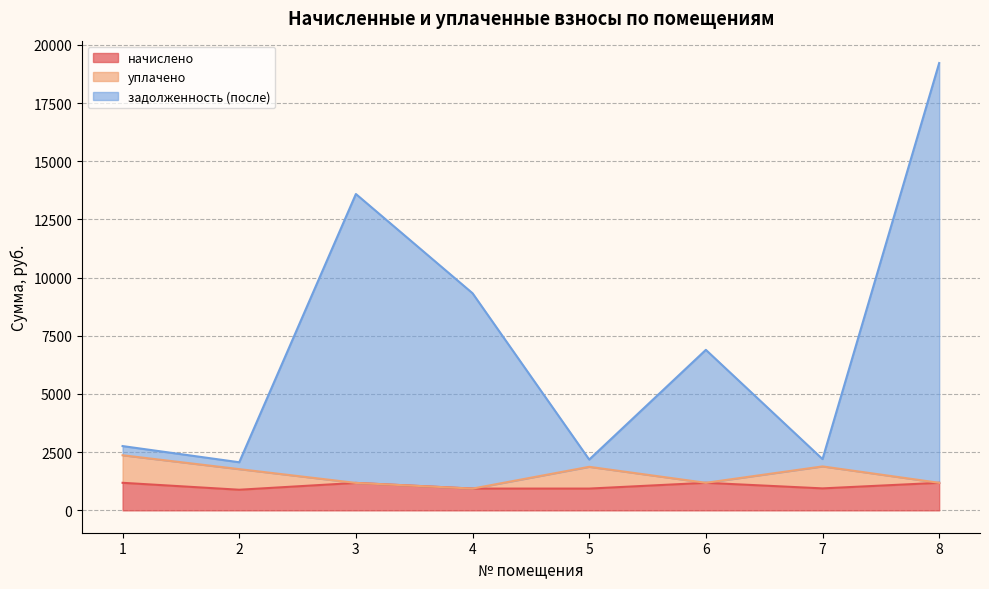

True or false: задолженность (после) and начислено cross at least once.

False